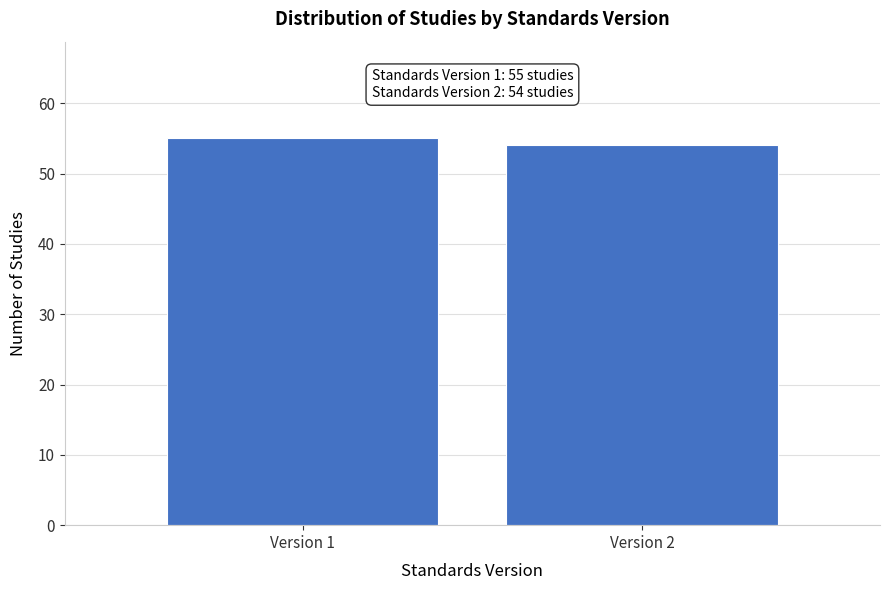

Reading left to right, transcribe all the data shown in this chart.

55	54